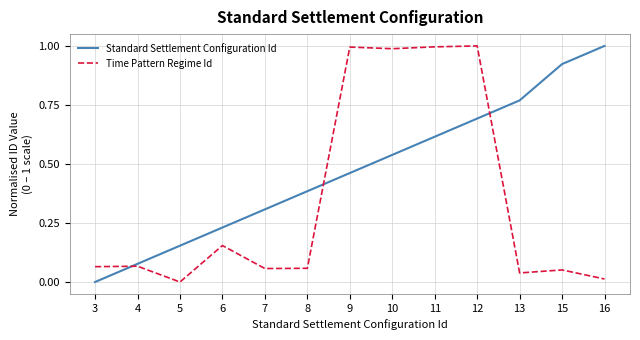

What is the total value across all series at 12?

1.7